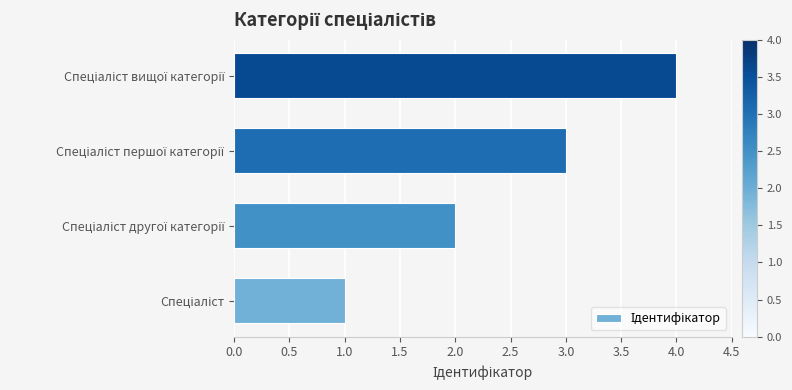

What is the sum of all values?

10